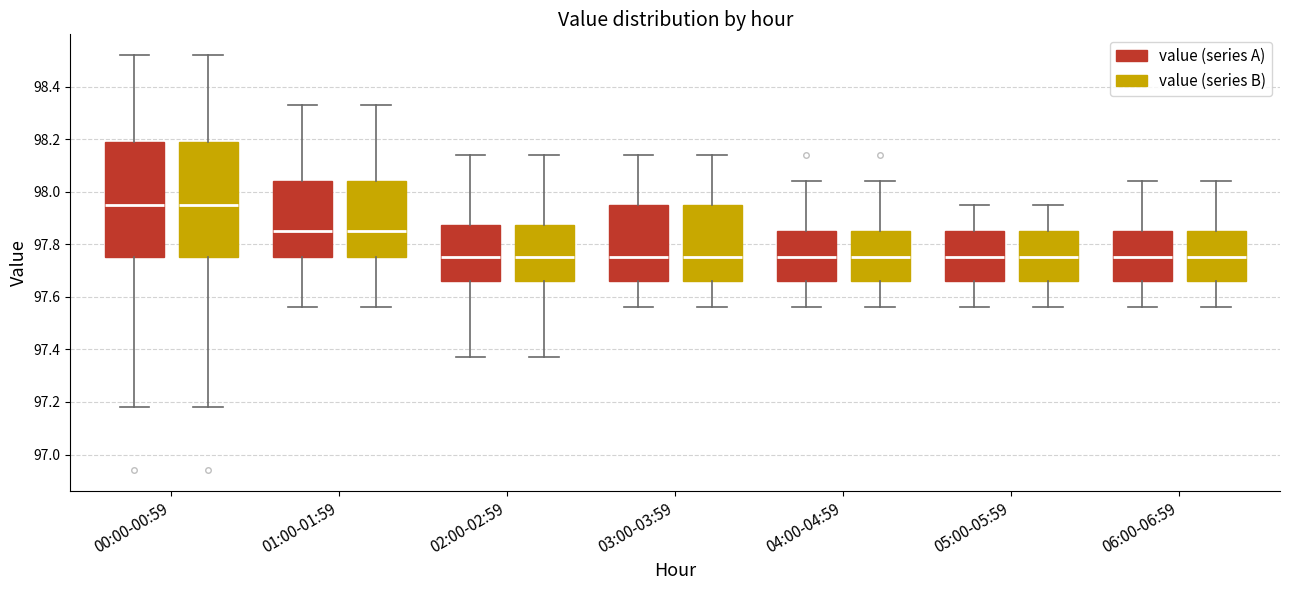

Reading left to right, transcribe this box plot: for each box, give where its median line is, the range the box spans, and where its two whiskers end, as read against the y-axis. The values are not printed on the chart, so give them approximately, as read against the axis.

00:00-00:59 (value (series A)): median 97.96, box 97.76 to 98.18, whiskers 97.18 to 98.52
00:00-00:59 (value (series B)): median 97.96, box 97.76 to 98.18, whiskers 97.18 to 98.52
01:00-01:59 (value (series A)): median 97.86, box 97.76 to 98.04, whiskers 97.56 to 98.34
01:00-01:59 (value (series B)): median 97.86, box 97.76 to 98.04, whiskers 97.56 to 98.34
02:00-02:59 (value (series A)): median 97.76, box 97.66 to 97.88, whiskers 97.38 to 98.14
02:00-02:59 (value (series B)): median 97.76, box 97.66 to 97.88, whiskers 97.38 to 98.14
03:00-03:59 (value (series A)): median 97.76, box 97.66 to 97.96, whiskers 97.56 to 98.14
03:00-03:59 (value (series B)): median 97.76, box 97.66 to 97.96, whiskers 97.56 to 98.14
04:00-04:59 (value (series A)): median 97.76, box 97.66 to 97.86, whiskers 97.56 to 98.04
04:00-04:59 (value (series B)): median 97.76, box 97.66 to 97.86, whiskers 97.56 to 98.04
05:00-05:59 (value (series A)): median 97.76, box 97.66 to 97.86, whiskers 97.56 to 97.96
05:00-05:59 (value (series B)): median 97.76, box 97.66 to 97.86, whiskers 97.56 to 97.96
06:00-06:59 (value (series A)): median 97.76, box 97.66 to 97.86, whiskers 97.56 to 98.04
06:00-06:59 (value (series B)): median 97.76, box 97.66 to 97.86, whiskers 97.56 to 98.04